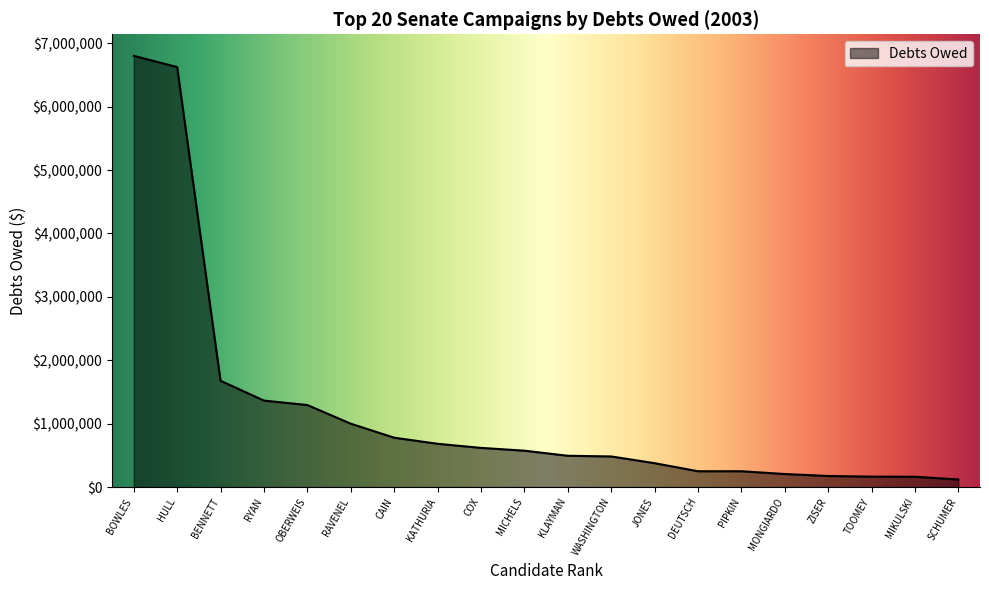

What is the difference between the values at JONES and TOOMEY?

212232